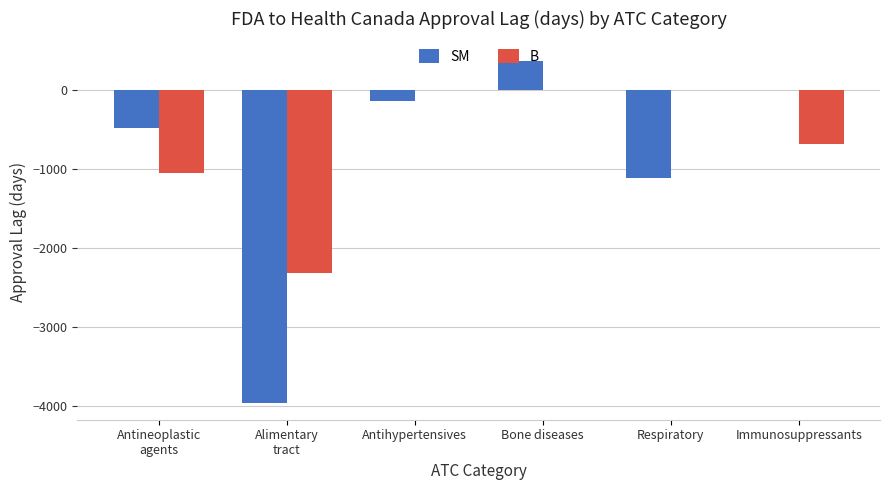

What is the highest value of the SM series?

364